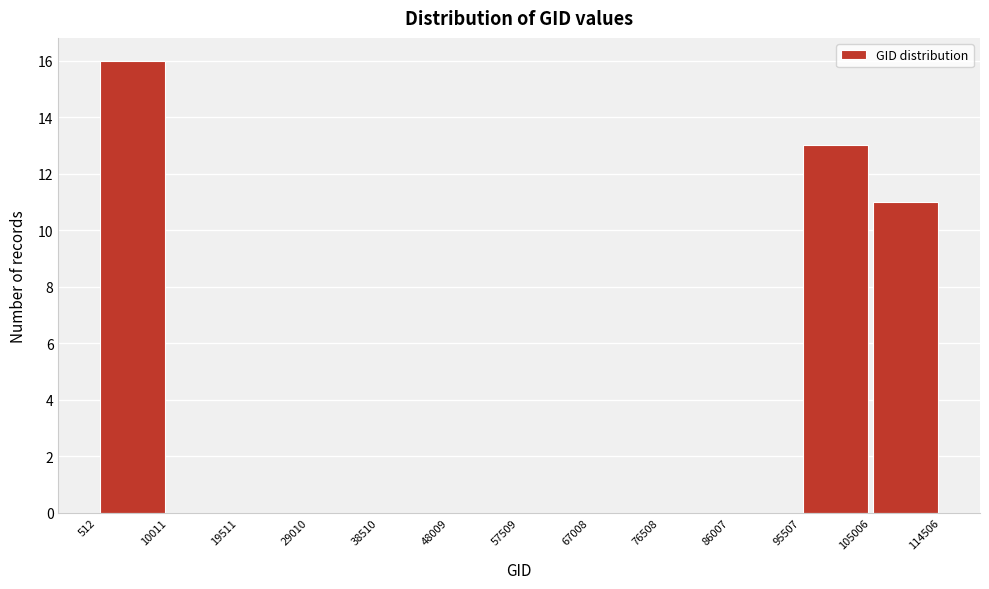

How tall is the bar that spans 105006 to 114506 on the x-axis? The values are not printed on the chart, so give them approximately, as read against the axis.

11